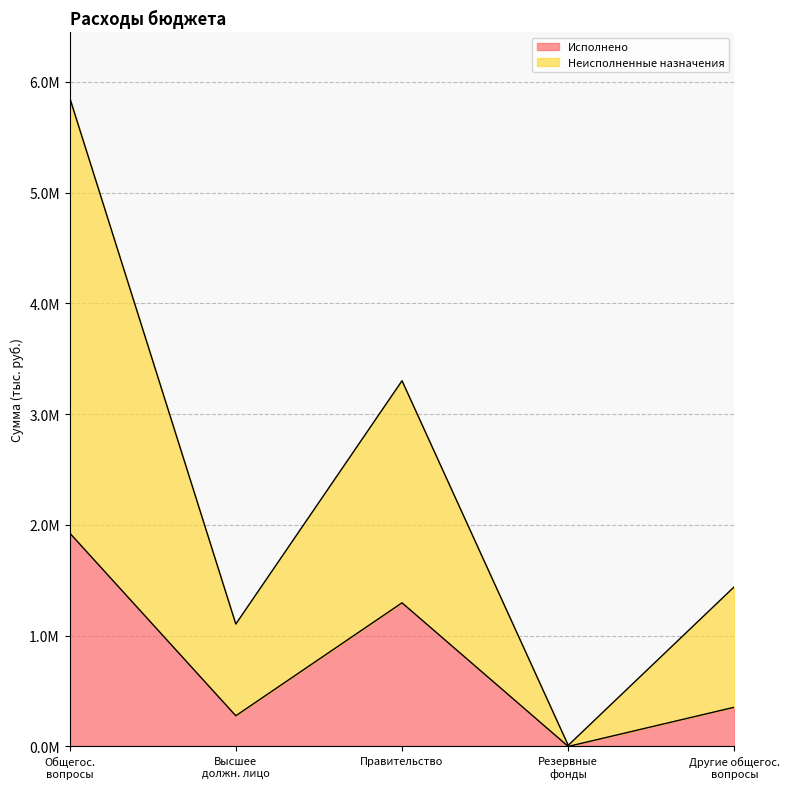

How many data points in Неисполненные назначения are less than 1442799?

2